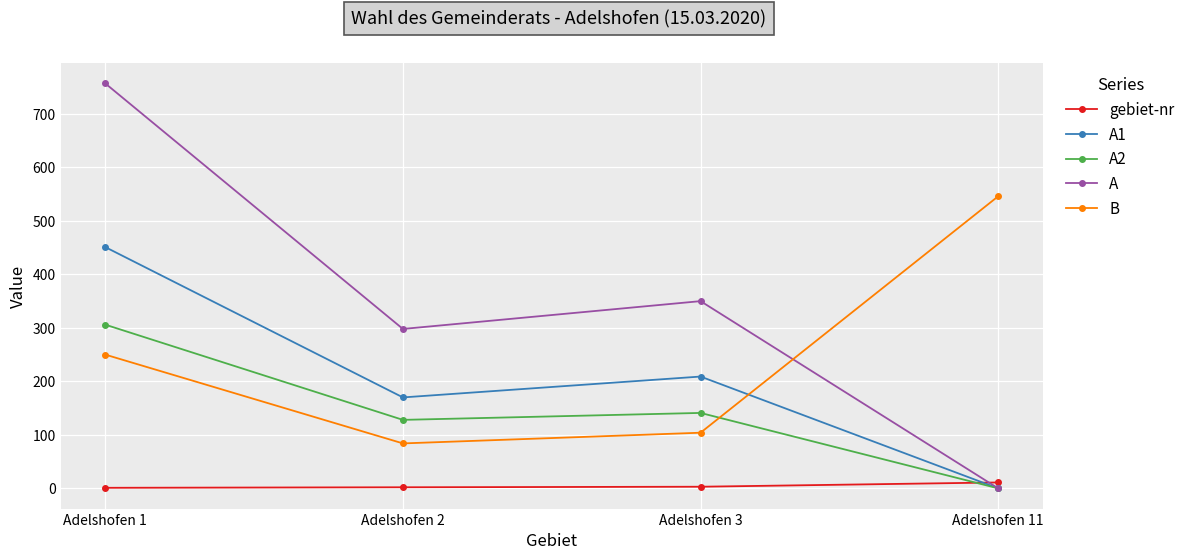

The value of A1 at Adelshofen 11 is -300. True or false?

False